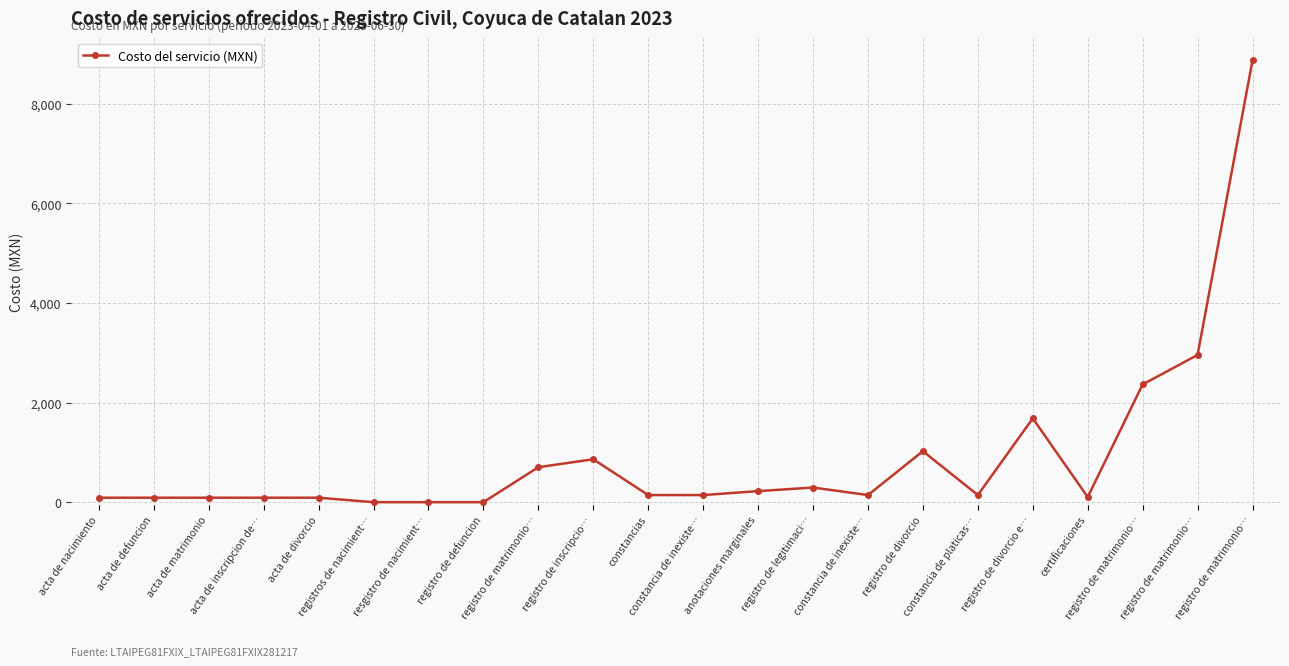

How many interior local peaks (higher than both neighbors) does the data have?

4